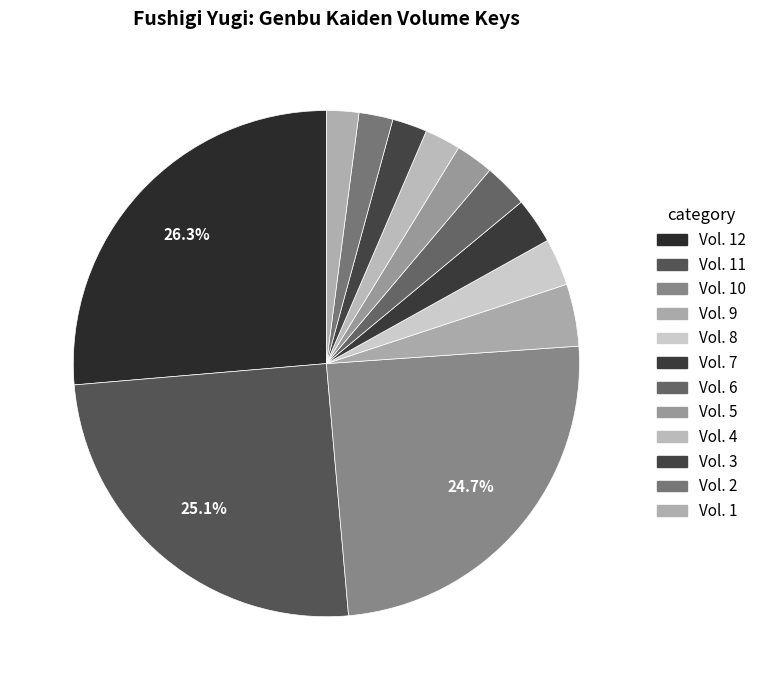

How many slices are in this pie chart?

12